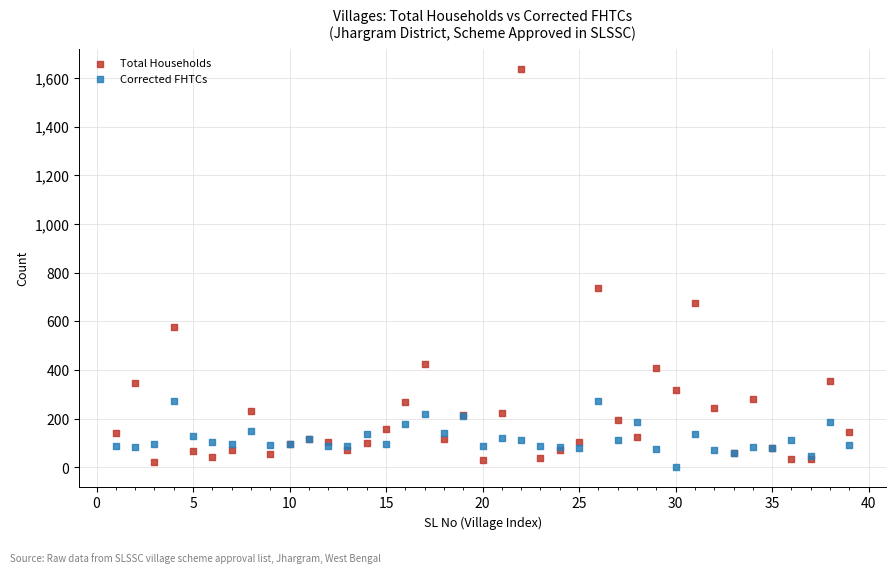

Which series has the widest spread of Y values?

Total Households